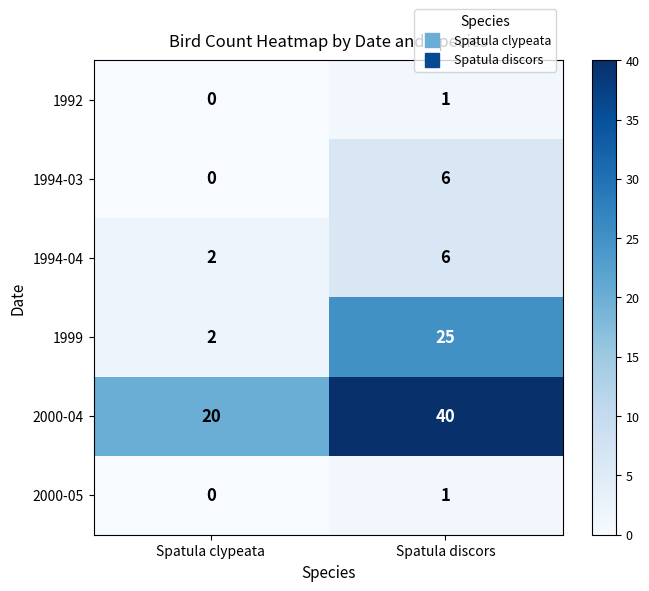

What is the average value of the 2000-04 series?

30